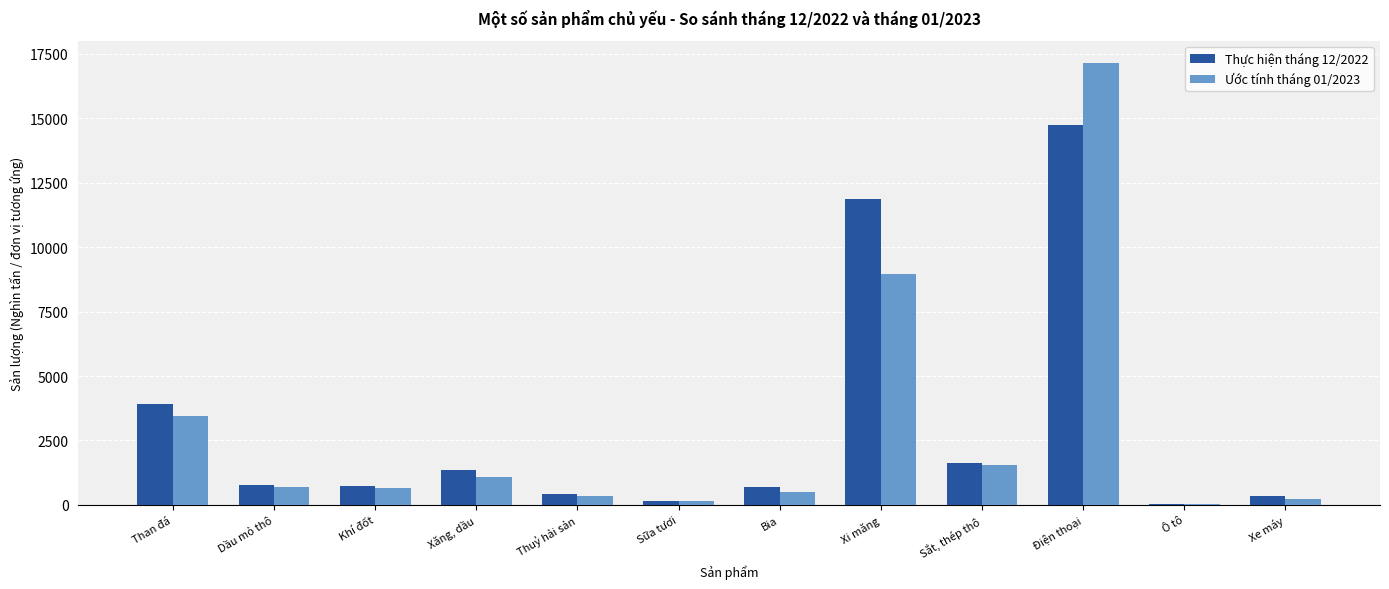

Which category has the highest value in the Thực hiện tháng 12/2022 series?

Điện thoại